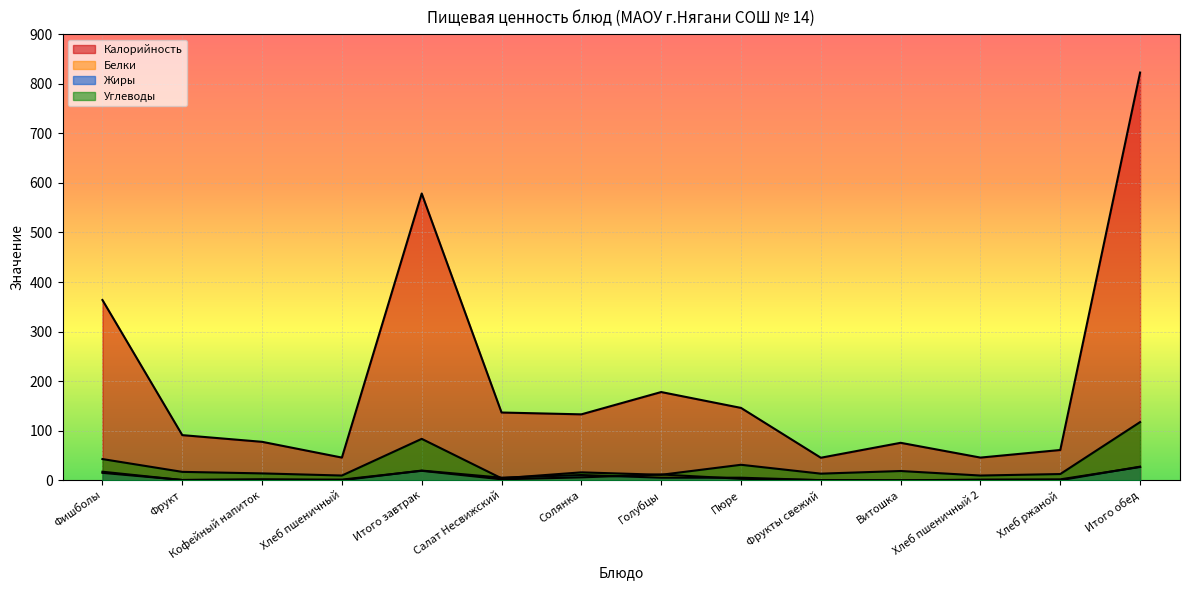

True or false: Углеводы and Калорийность intersect in this chart.

False